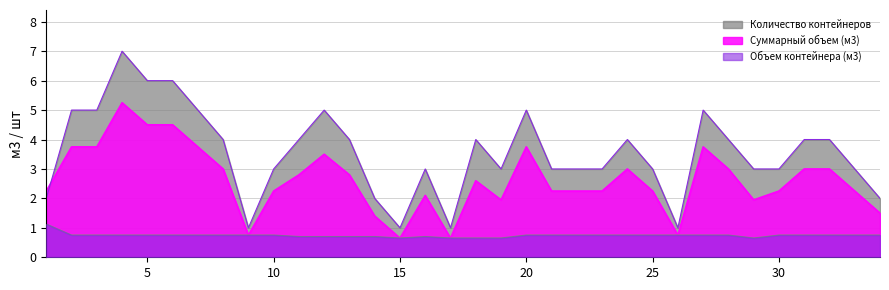

How many lines are shown in the chart?

3